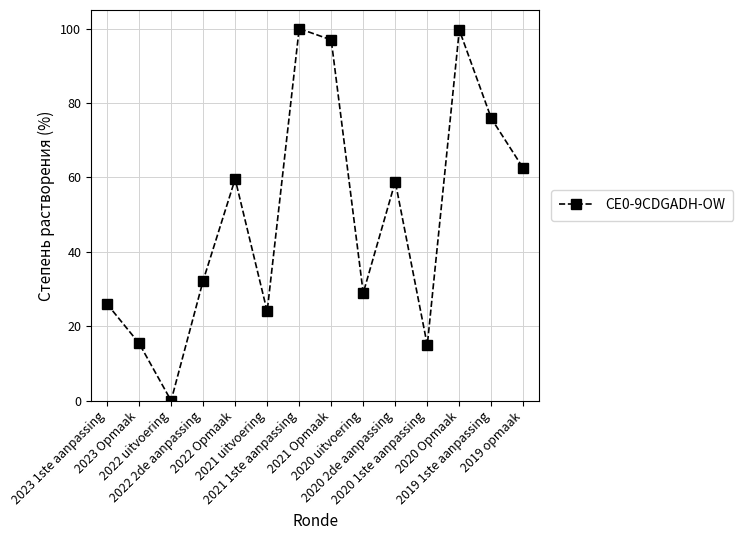

How many lines are shown in the chart?

1